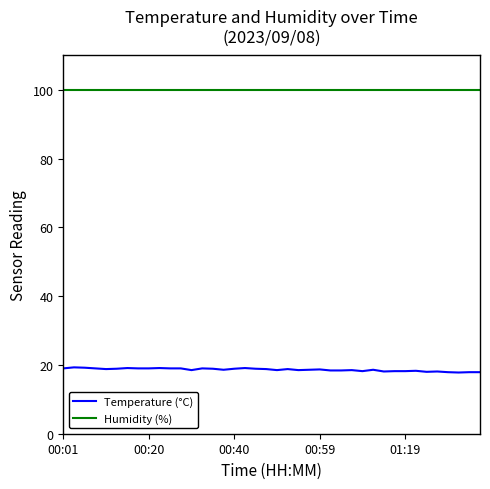

True or false: Temperature (°C) and Humidity (%) cross at least once.

False